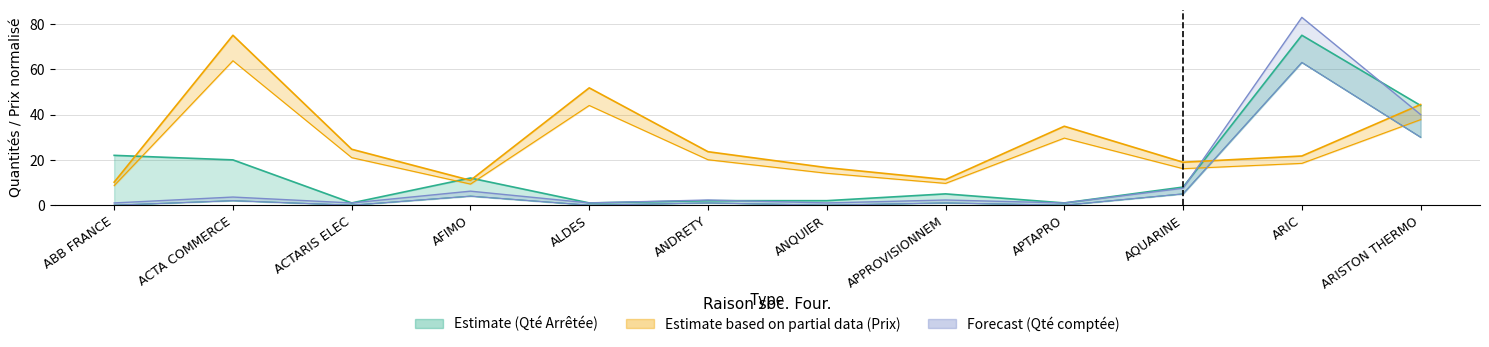

How many interior local valleys does the Qté comptée series have?

4